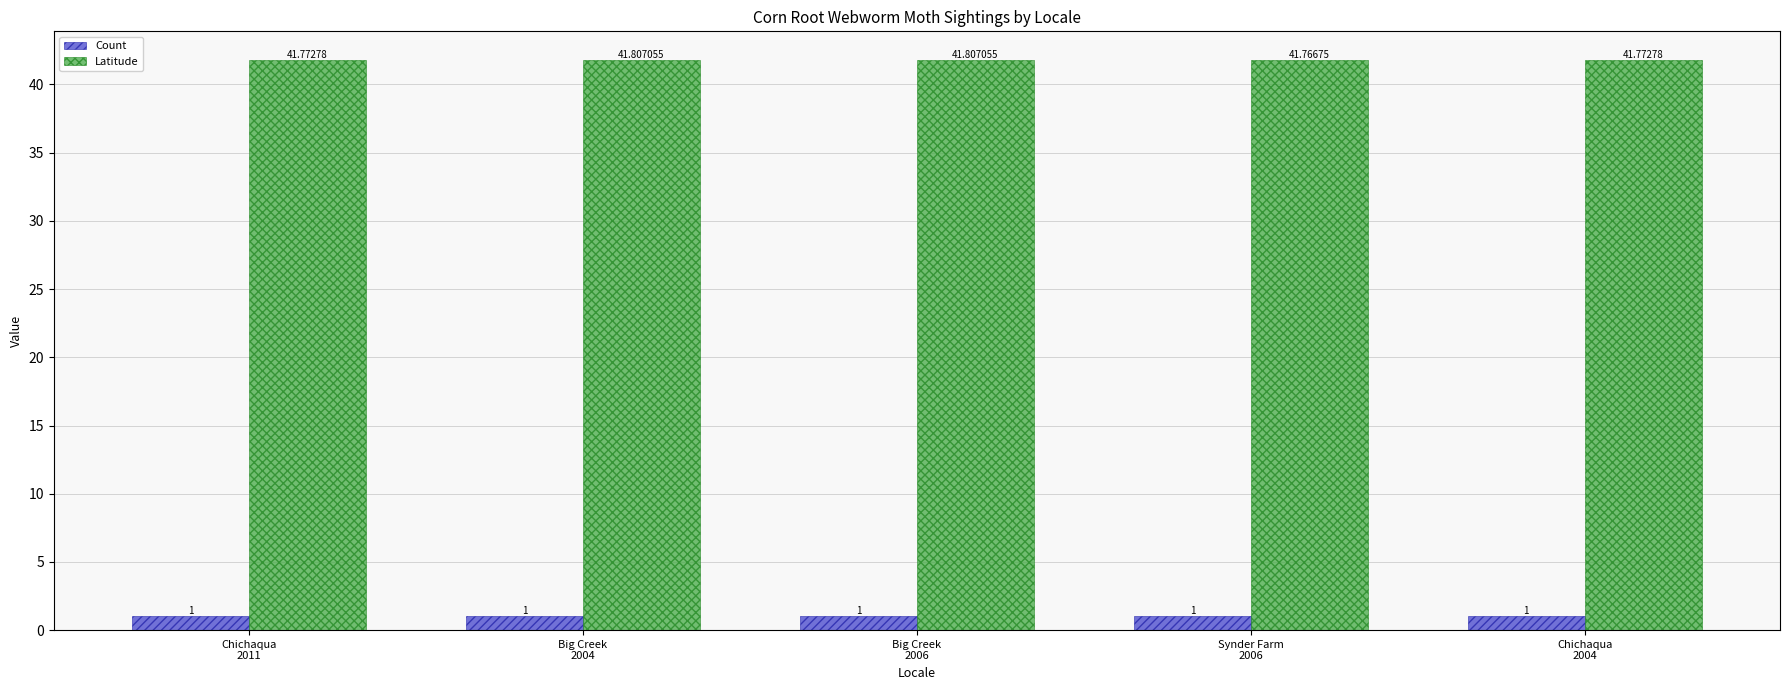

Are the bars horizontal?

No